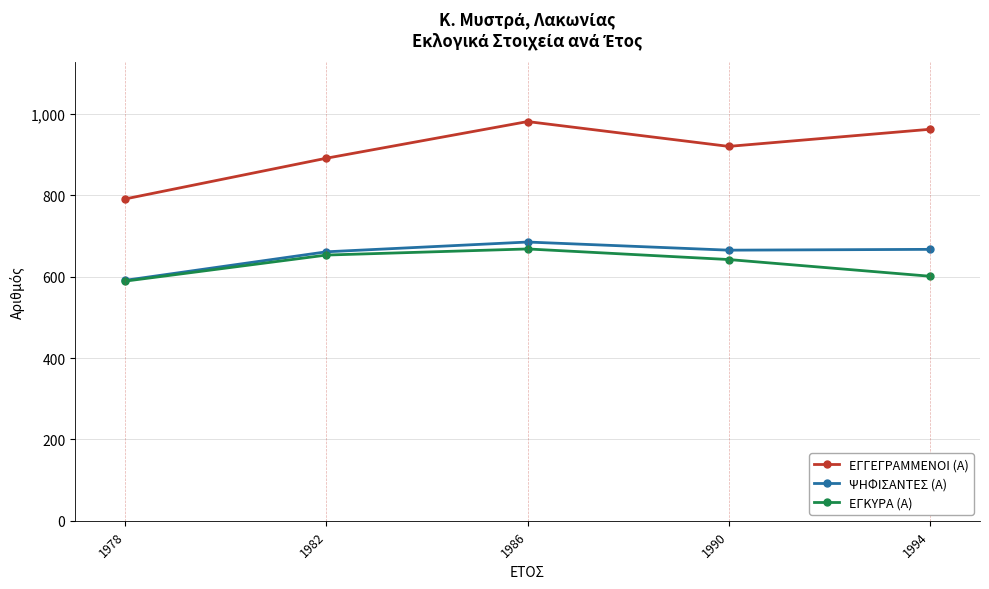

What is the value of the ΕΓΓΕΓΡΑΜΜΕΝΟΙ (Α) point at the 2nd from the left?

891